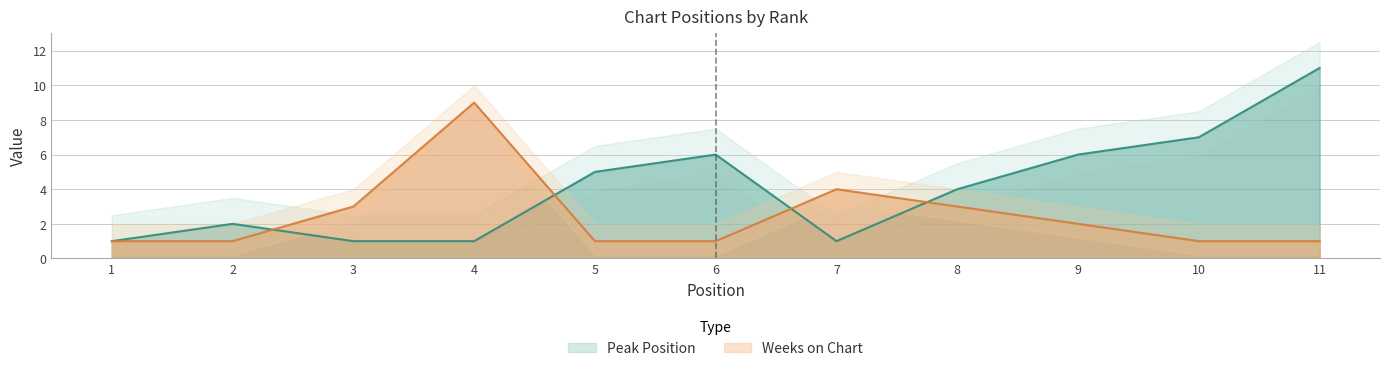

Between 11 and 7, which is larger?

11